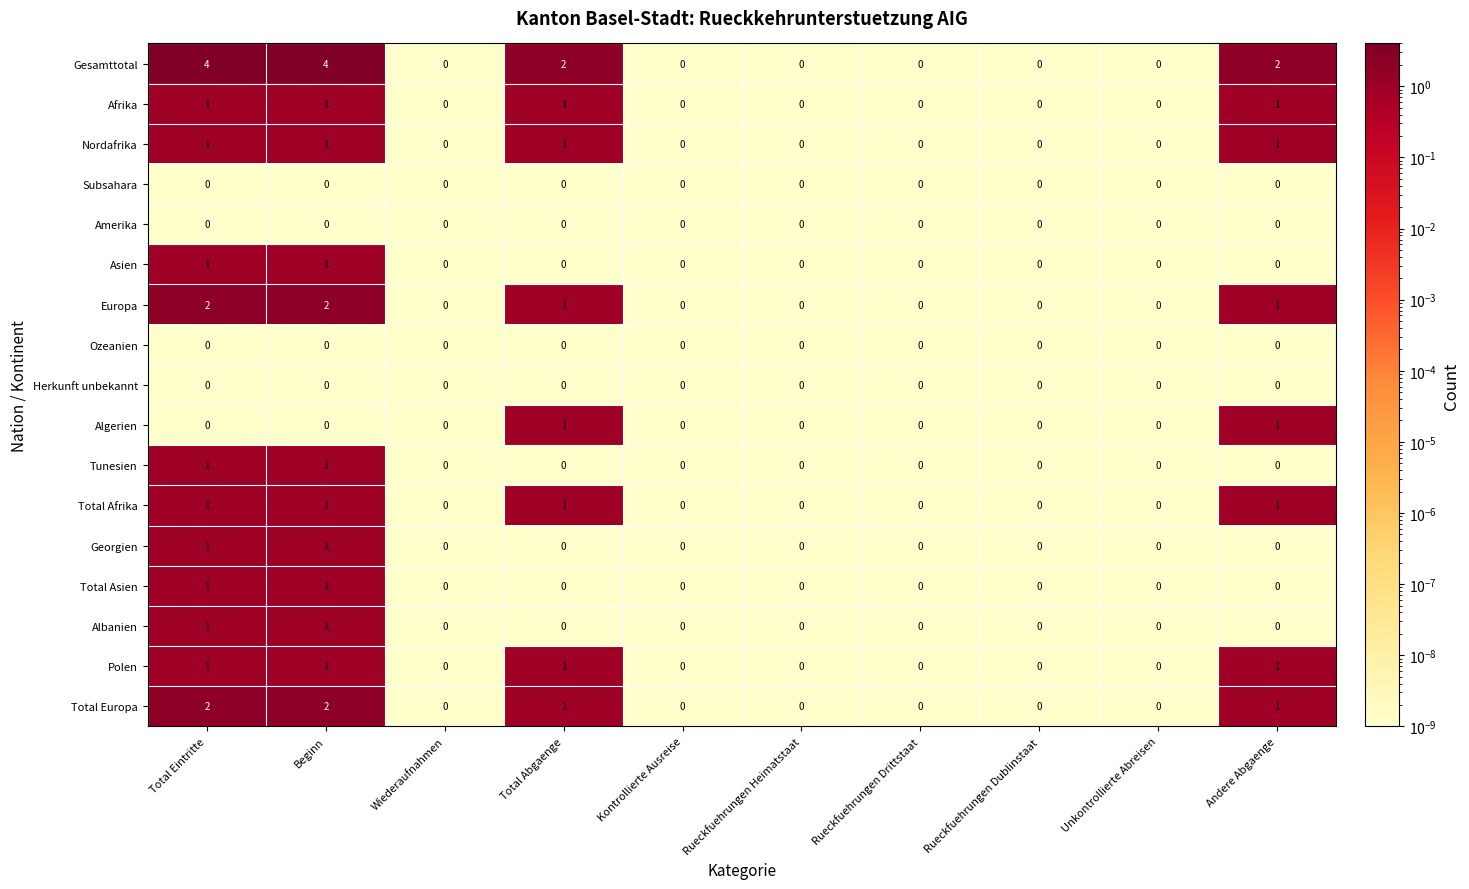

The Asien series shows 0 at Andere Abgaenge. True or false?

True